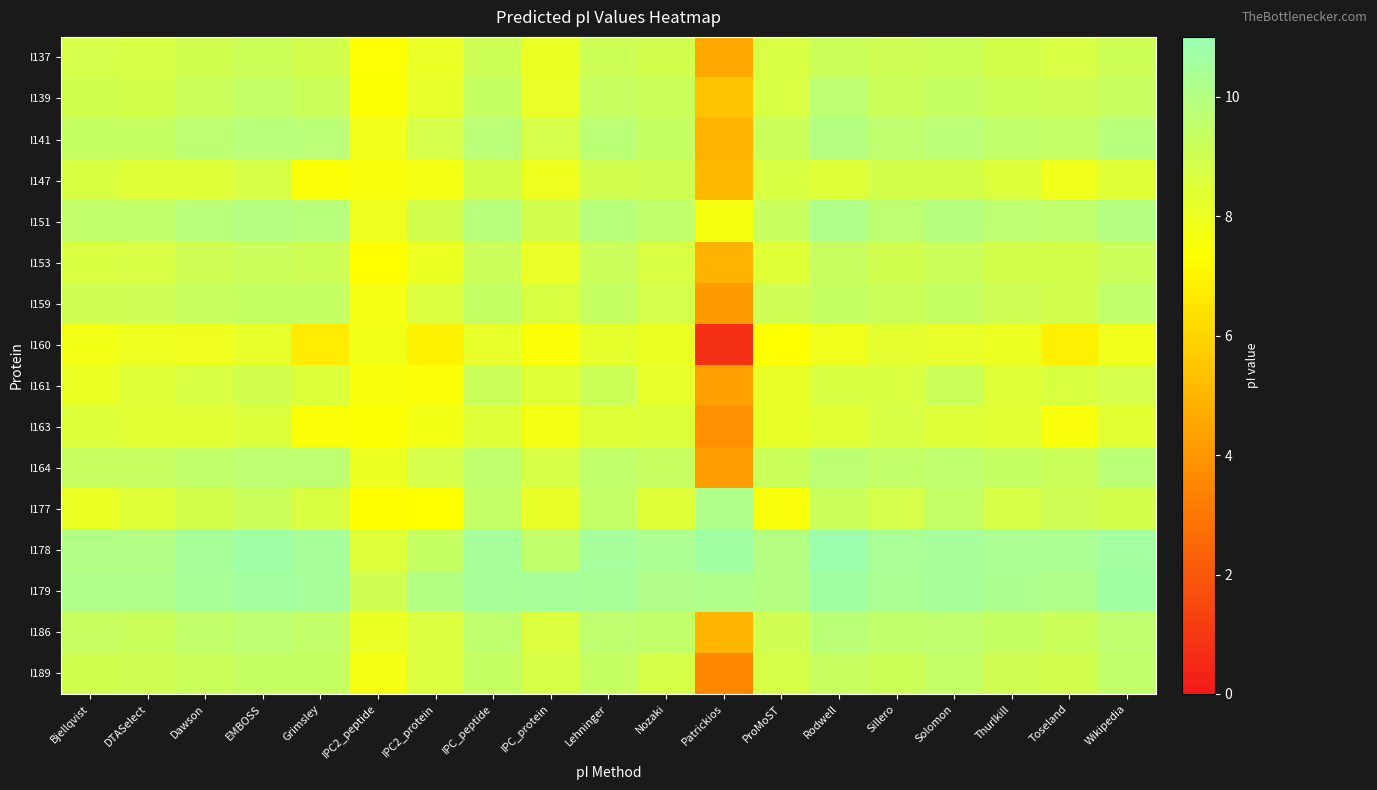

At how many categories does at least one series exceed 5?

19